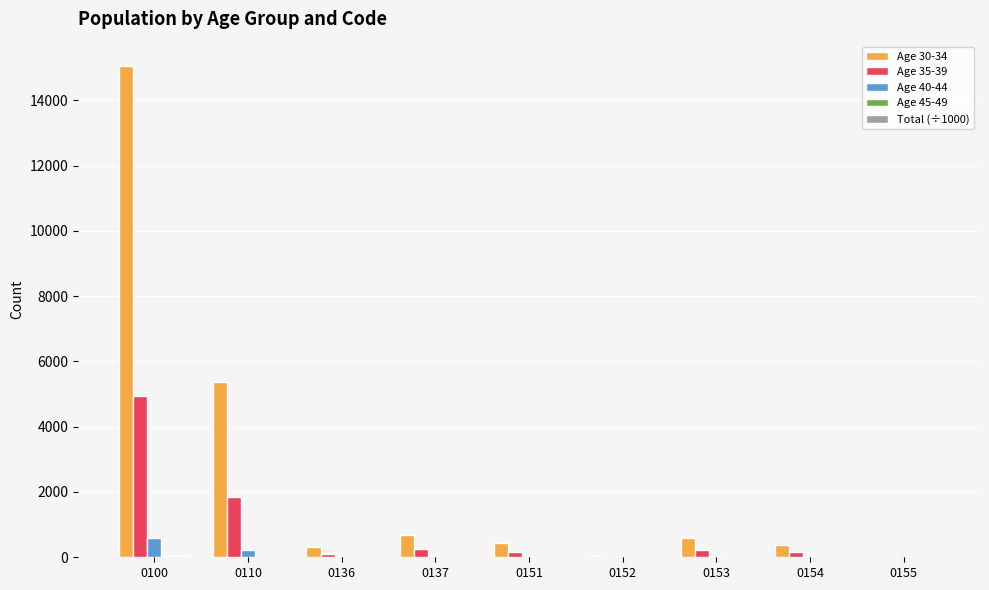

How many series are shown in this chart?

5